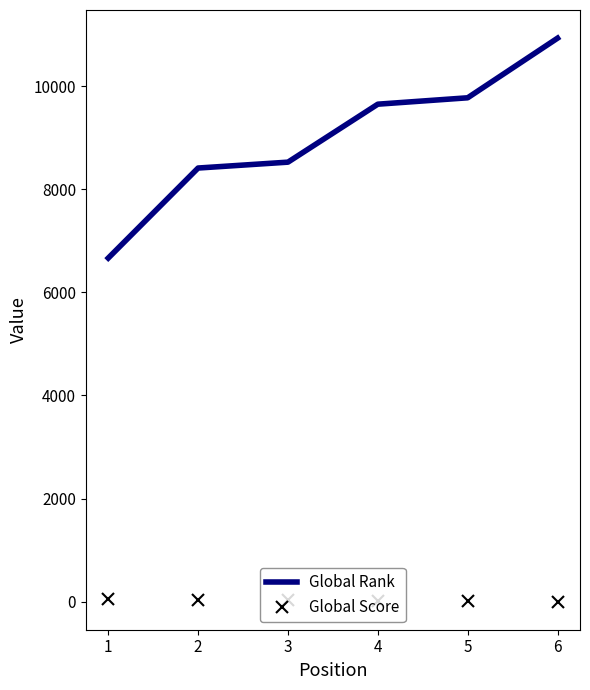

At which category is the sum across all series the highest?

6